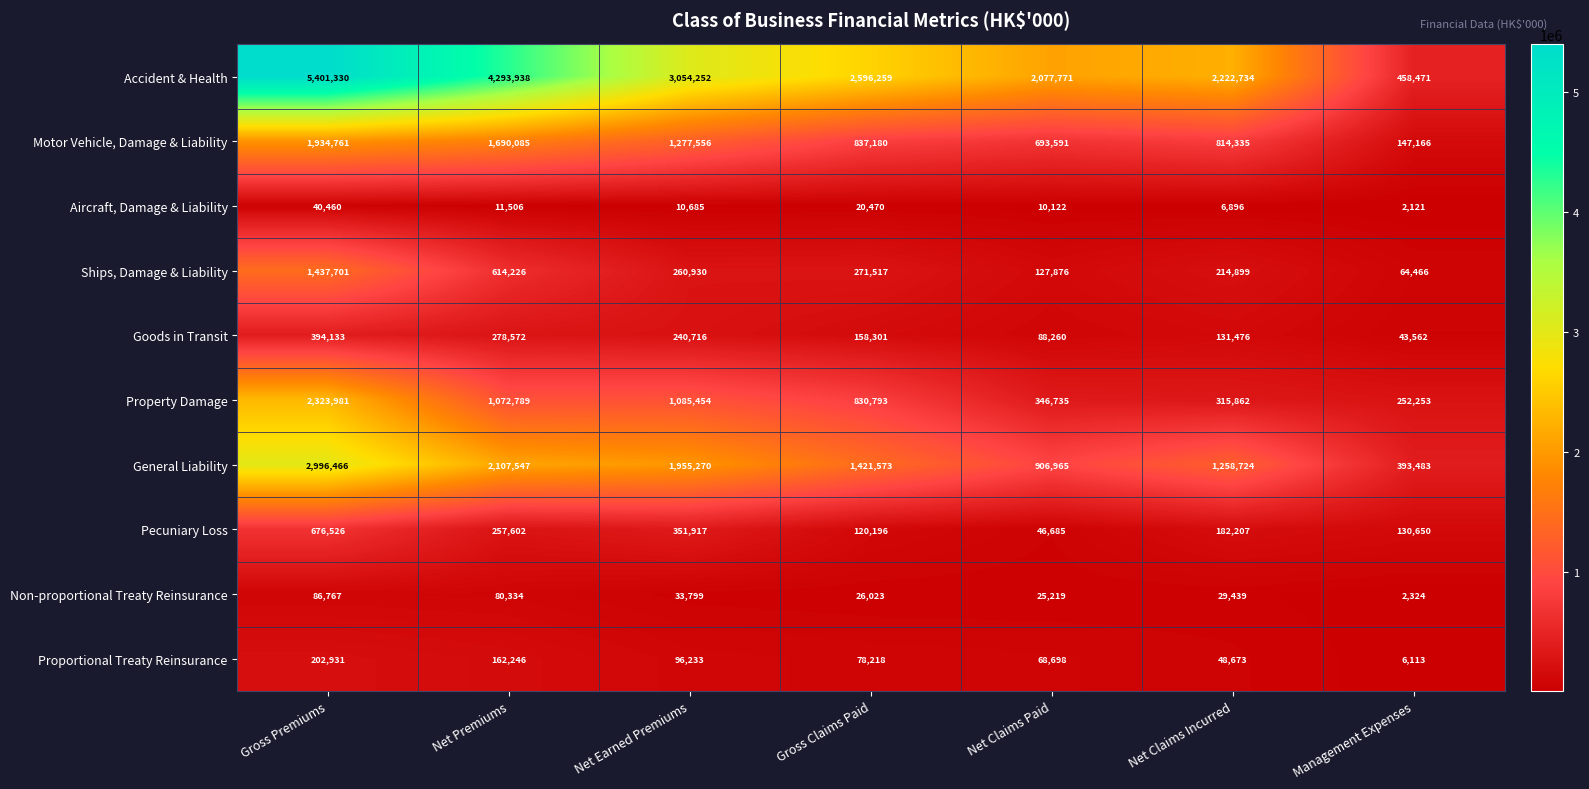

Which series has the widest spread of values?

Accident & Health